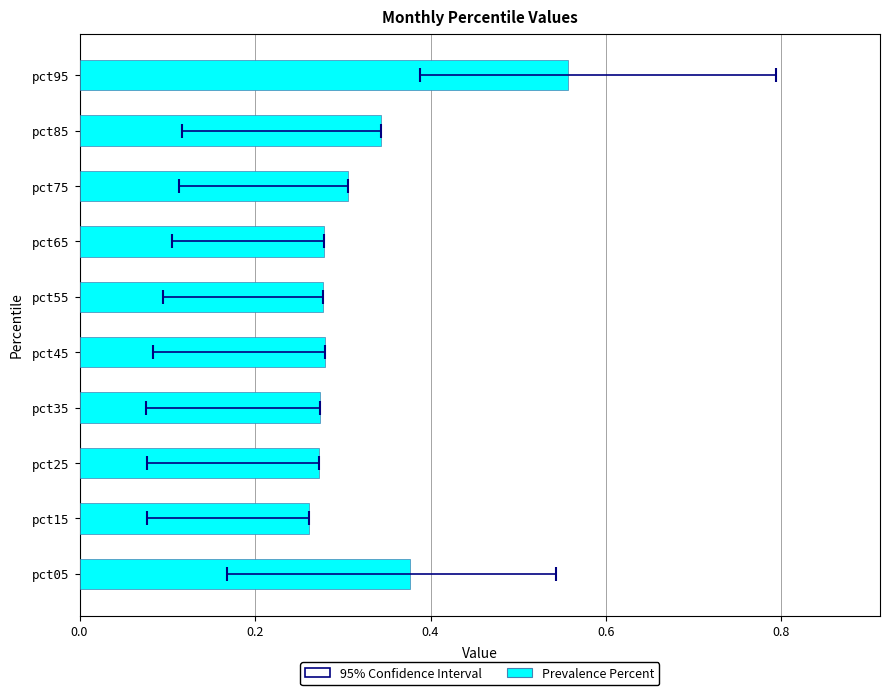

Reading left to right, what are all the values shown in this chart?

0.4	0.3	0.3	0.3	0.3	0.3	0.3	0.3	0.3	0.6